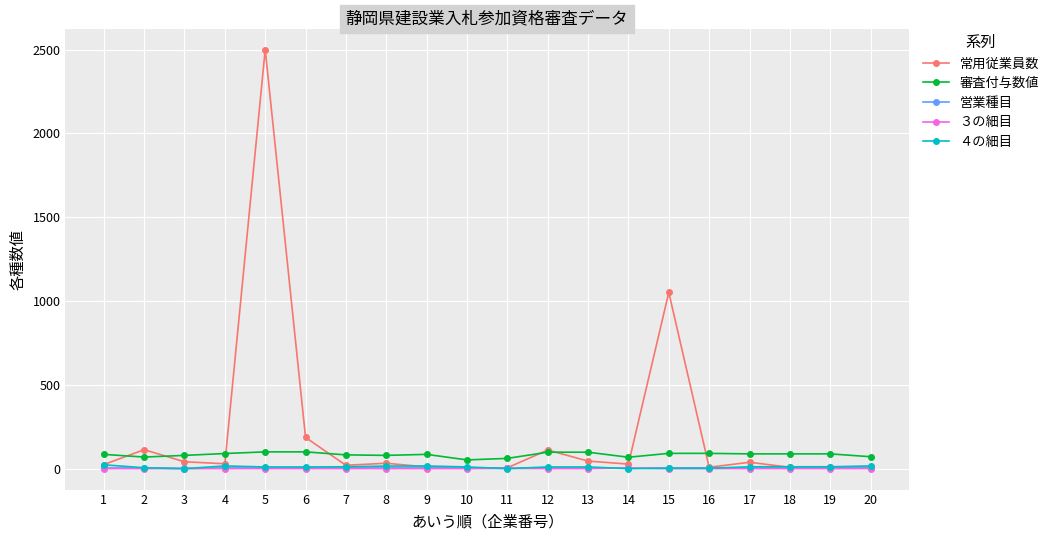

Which series has the largest range (max minus min)?

常用従業員数